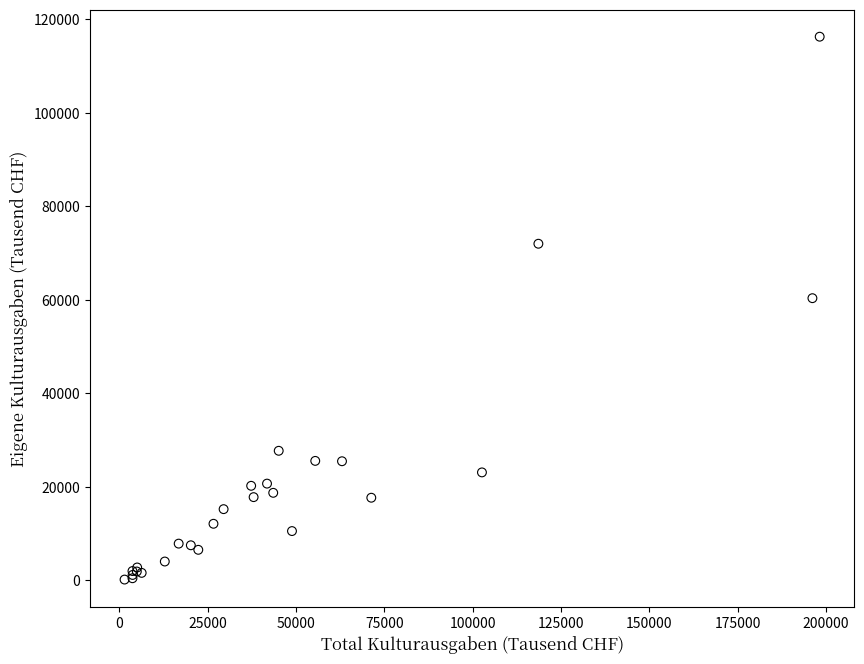

What Y value in the scatter plot is closest to 58207?

60334.2